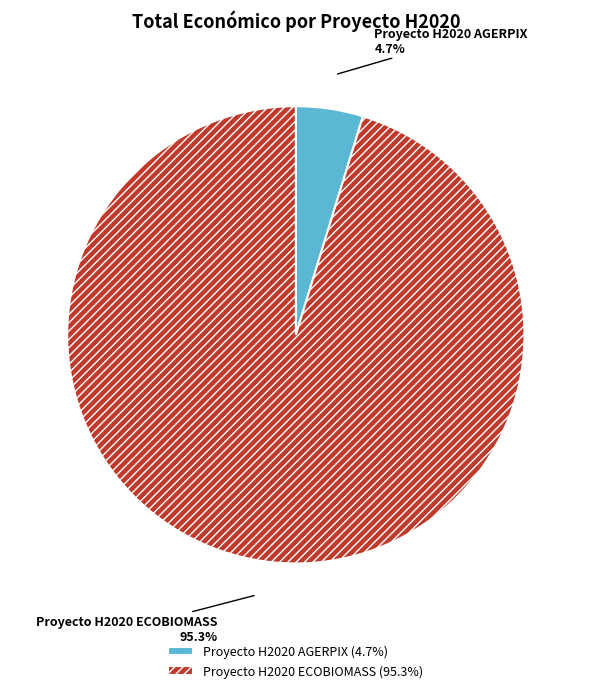

Does any single category account for the majority?

Yes